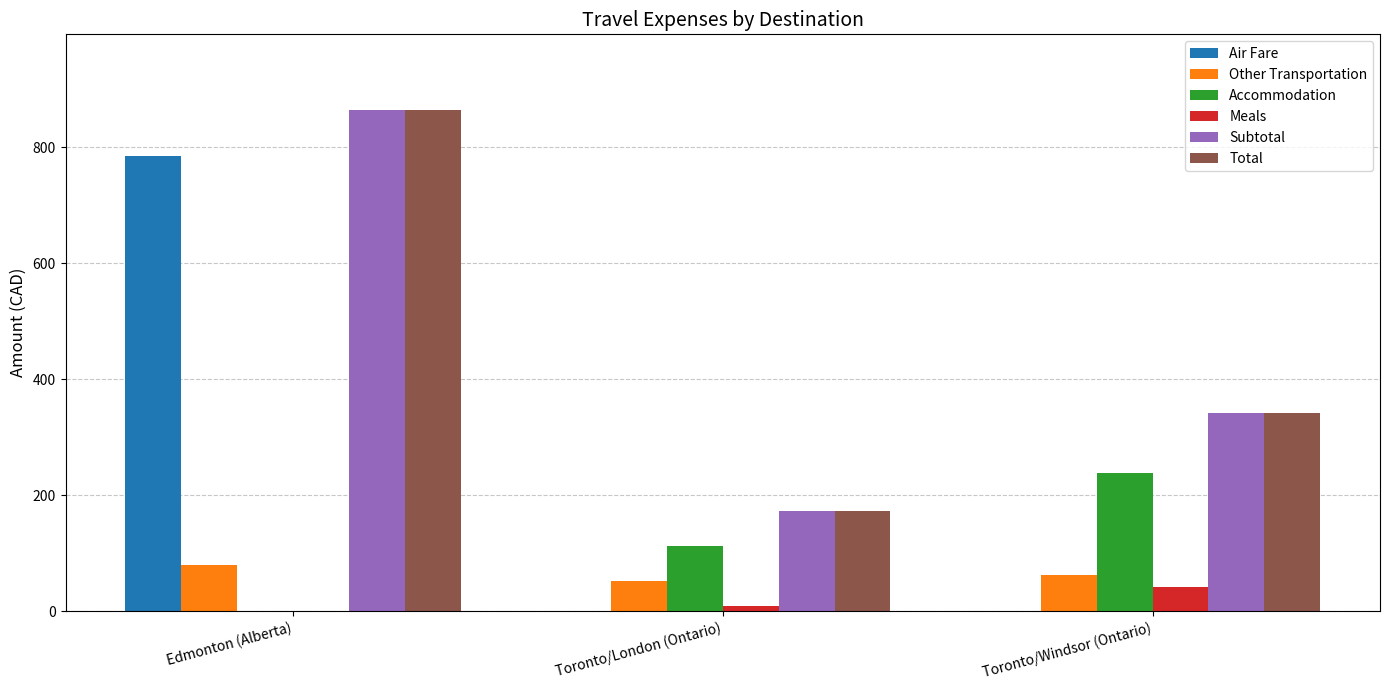

Read the Subtotal value at Toronto/Windsor (Ontario).

341.1